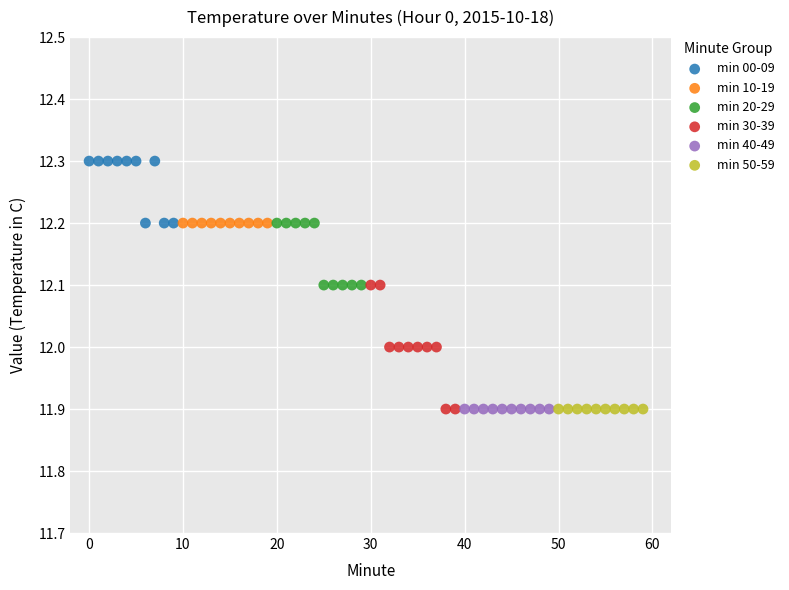

Which series reaches the maximum Y coordinate?

min 00-09